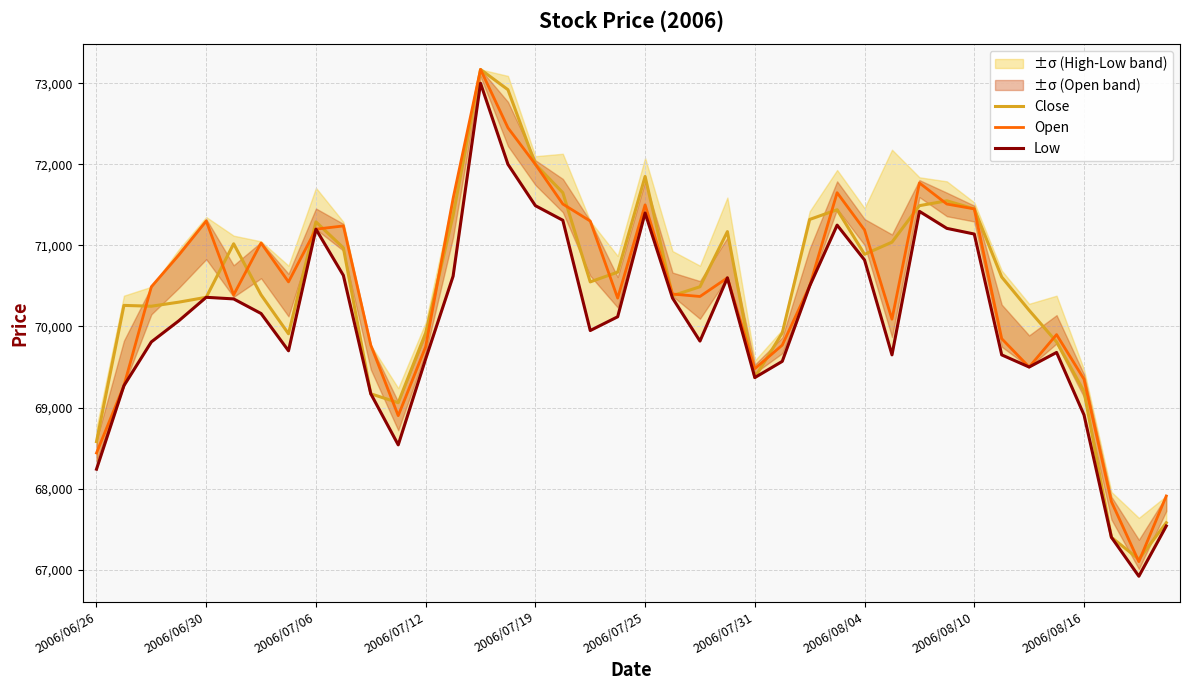

How many interior local peaks does the Low series have?

8